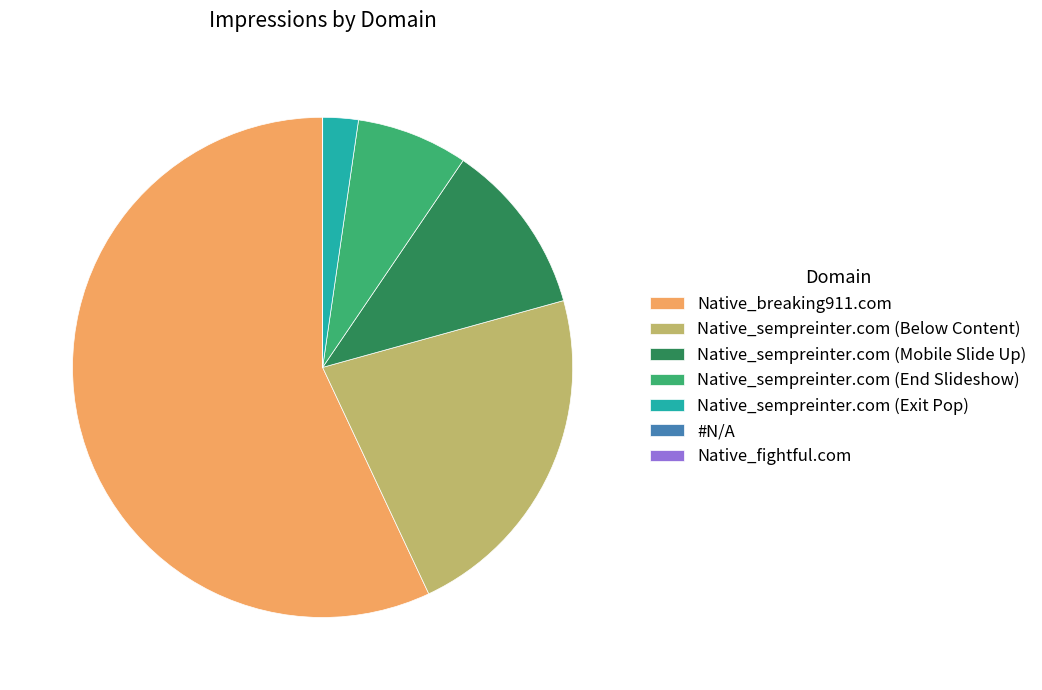

True or false: Native_breaking911.com accounts for 69% of the total.

False